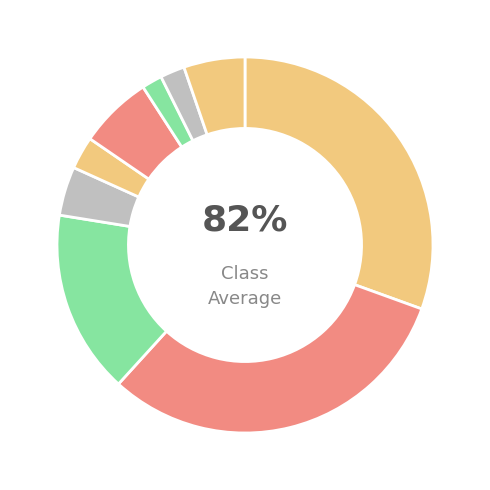

Is it true that 21 is 2% of the pie?

True